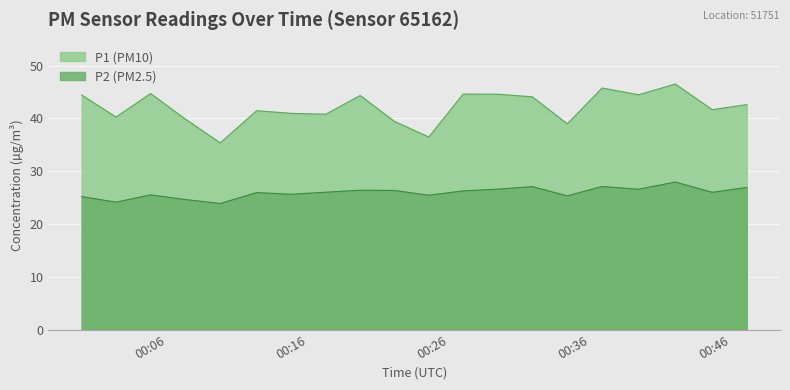

What is the average value of the P2 series?

26.0